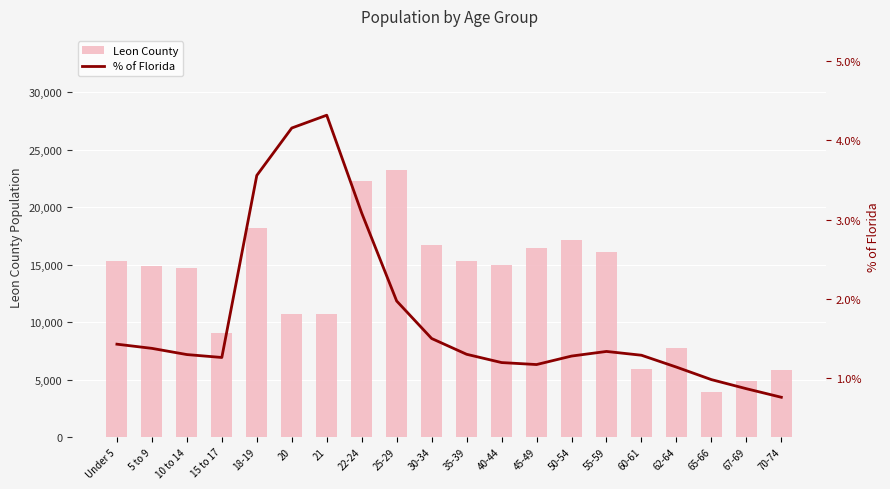

Which series has the largest total across all categories?

Leon County